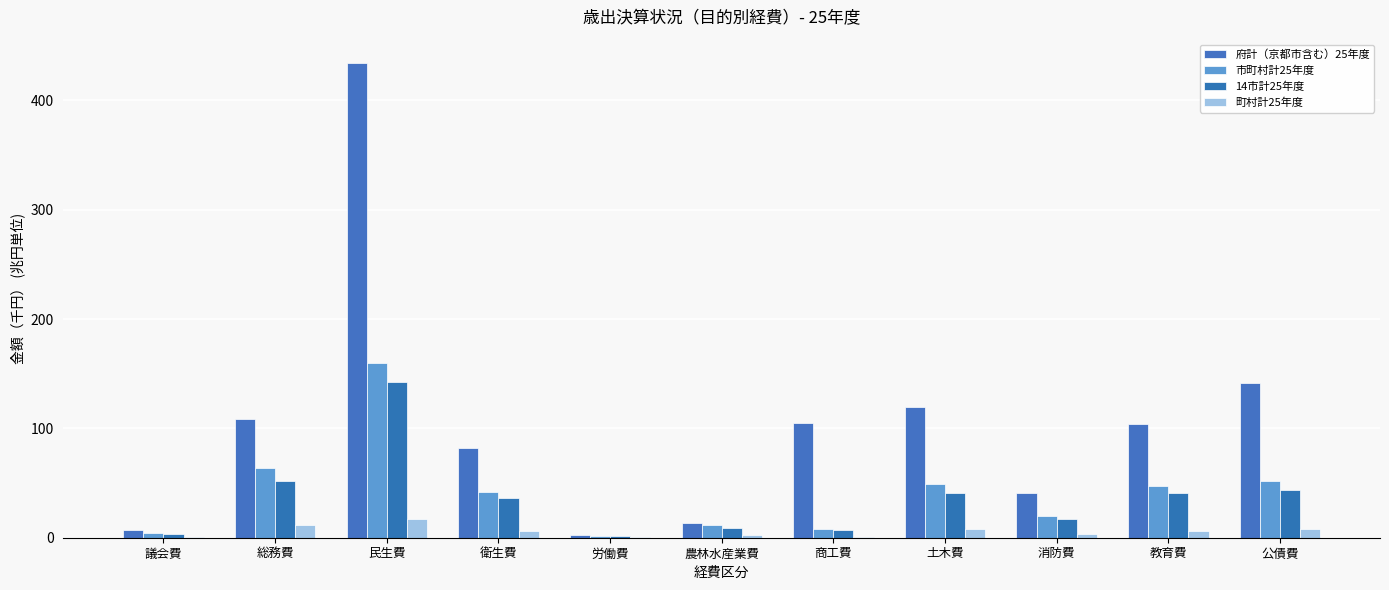

At how many categories does at least one series exceed 167?

1